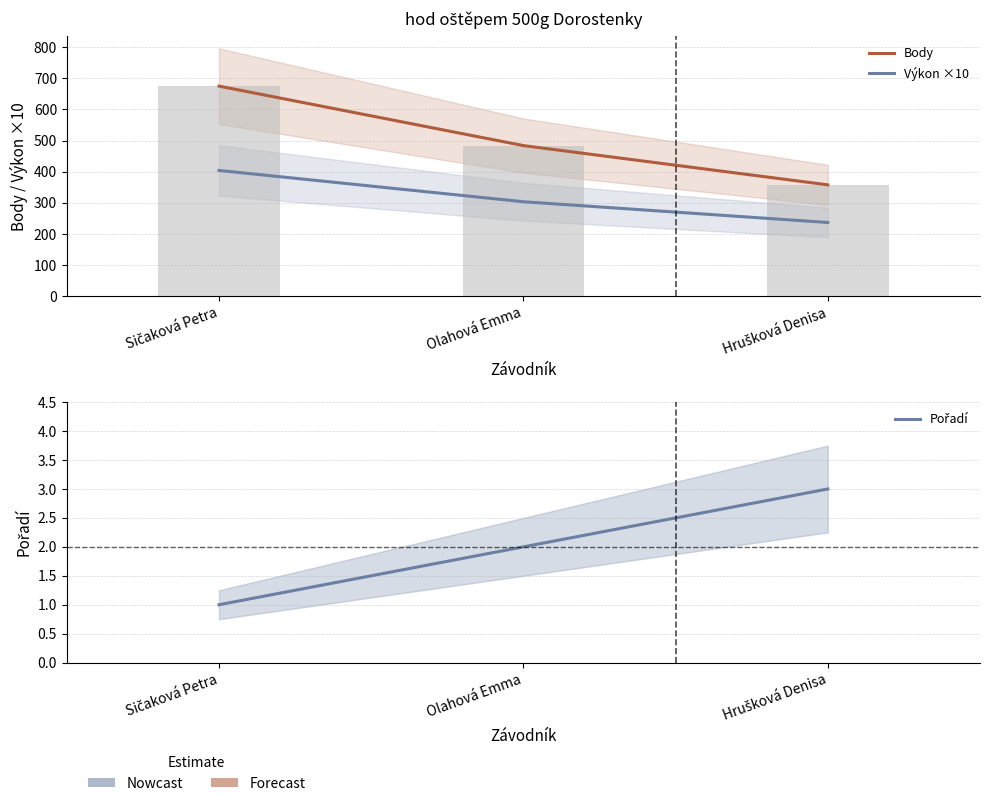

What is the value of the Výkon ×10 bar at the 3rd from the left?

237.1